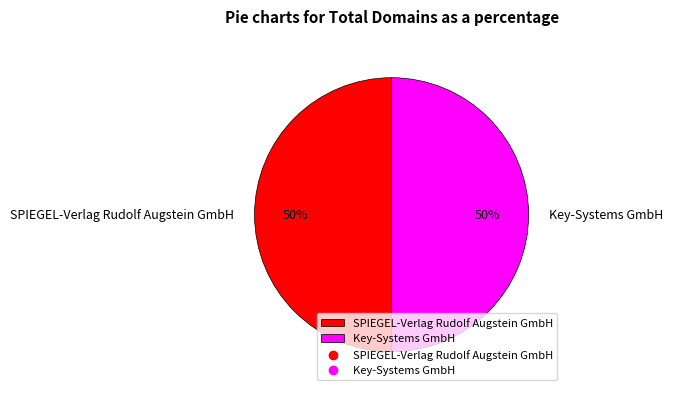

How many slices are in this pie chart?

2